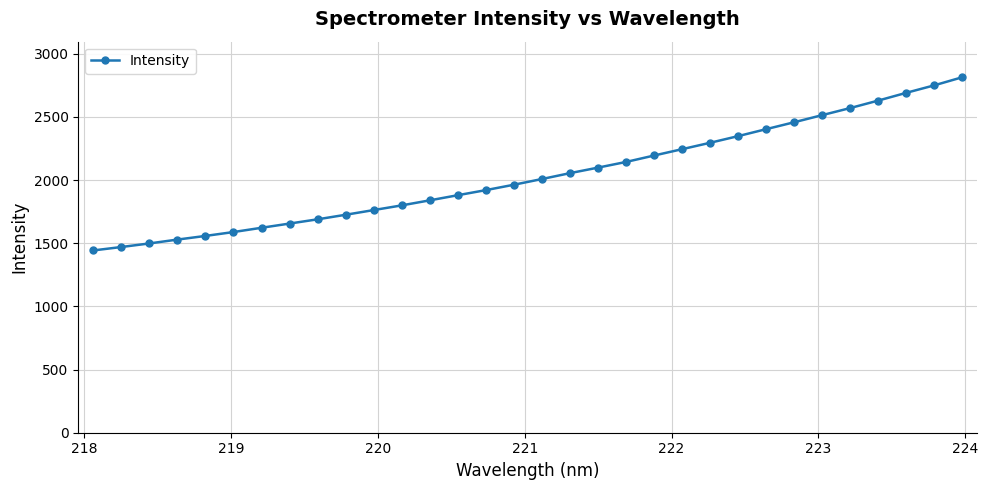

How many lines are shown in the chart?

1